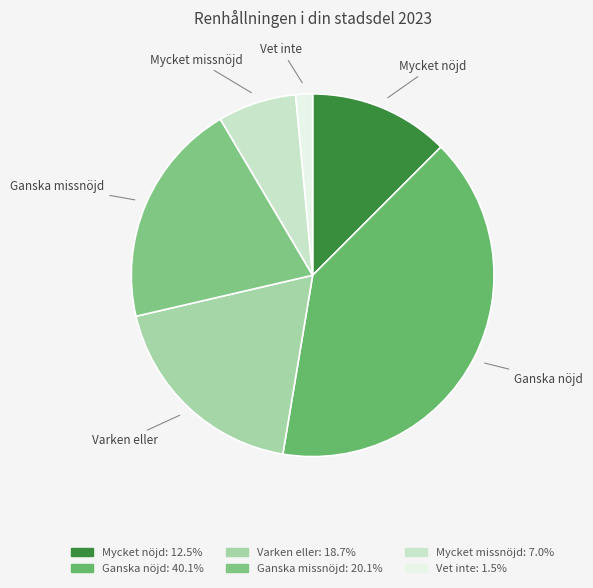

Does Ganska nöjd account for over 50% of the chart?

No